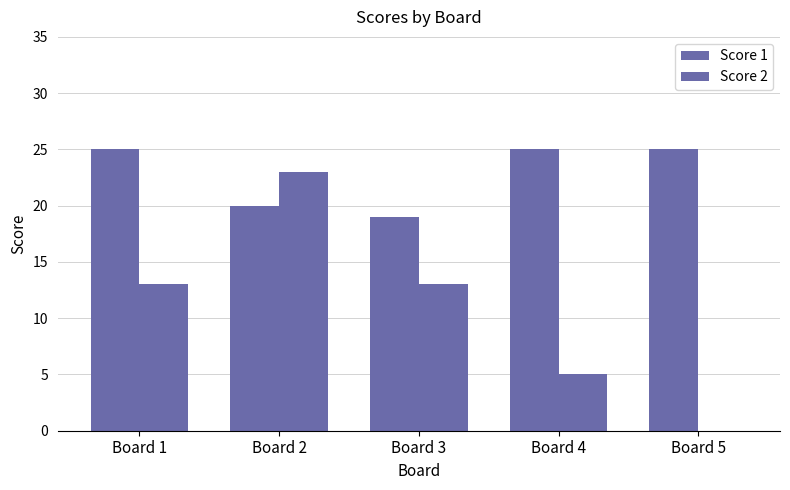

Reading left to right, transcribe all the data shown in this chart.

Score 1: Board 1=25	Board 2=20	Board 3=19	Board 4=25	Board 5=25
Score 2: Board 1=13	Board 2=23	Board 3=13	Board 4=5	Board 5=0